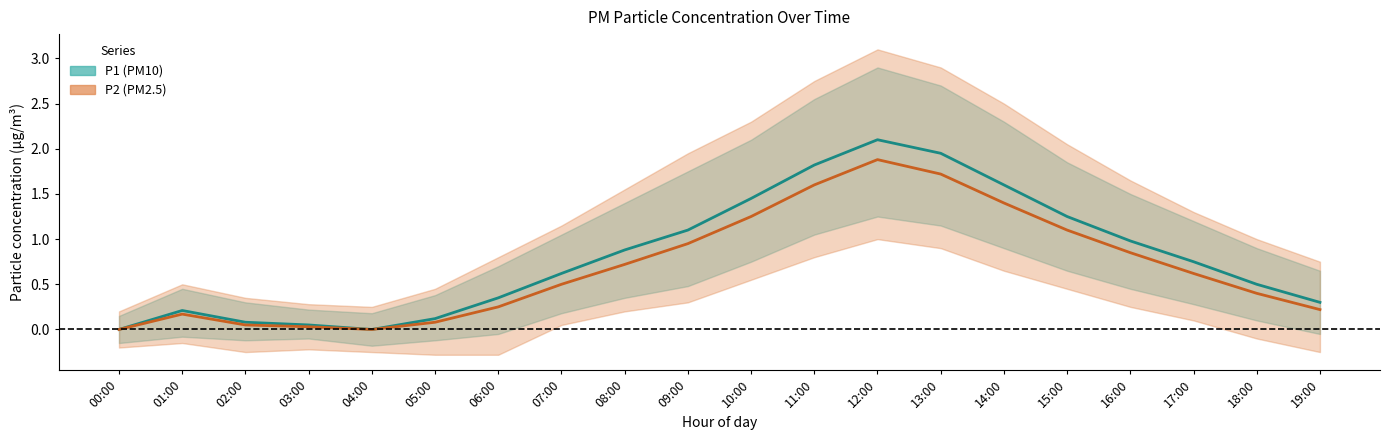

Is the value of P1 at 17:00 greater than the value of P2 at 10:00?

No